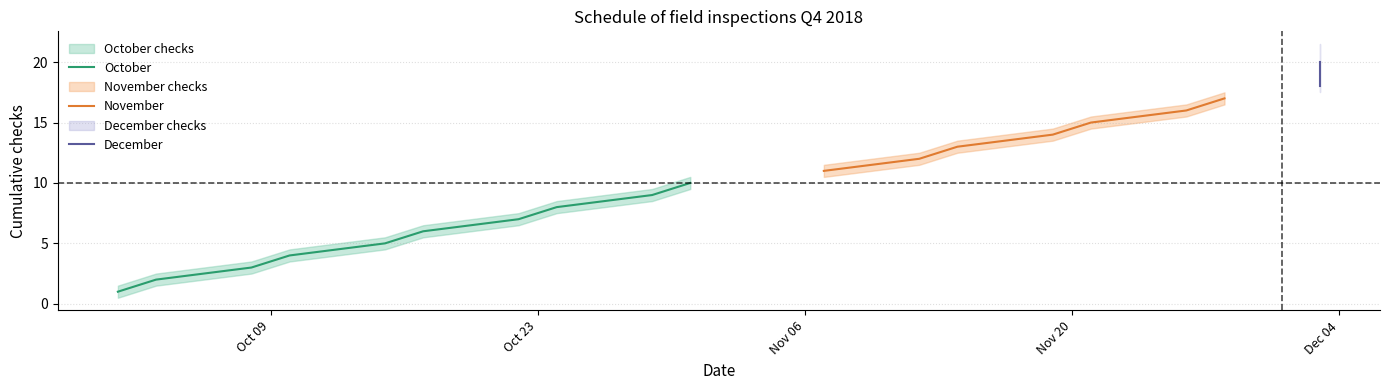

What is the highest value of the October series?

10